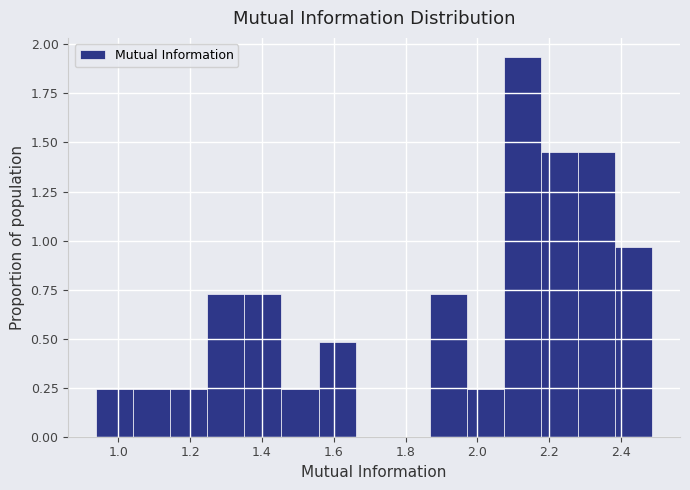

Reading left to right, transcribe this chart: for each bar, give the range it covers on the x-axis and its height. Neither the bar edges nor the heights are printed on the chart, so give them approximately, as read against the axes.

0.94 to 1.04: 0.25
1.04 to 1.14: 0.25
1.14 to 1.24: 0.25
1.24 to 1.36: 0.75
1.36 to 1.46: 0.75
1.46 to 1.56: 0.25
1.56 to 1.66: 0.50
1.66 to 1.76: 0
1.76 to 1.86: 0
1.86 to 1.98: 0.75
1.98 to 2.08: 0.25
2.08 to 2.18: 1.95
2.18 to 2.28: 1.45
2.28 to 2.38: 1.45
2.38 to 2.48: 0.95